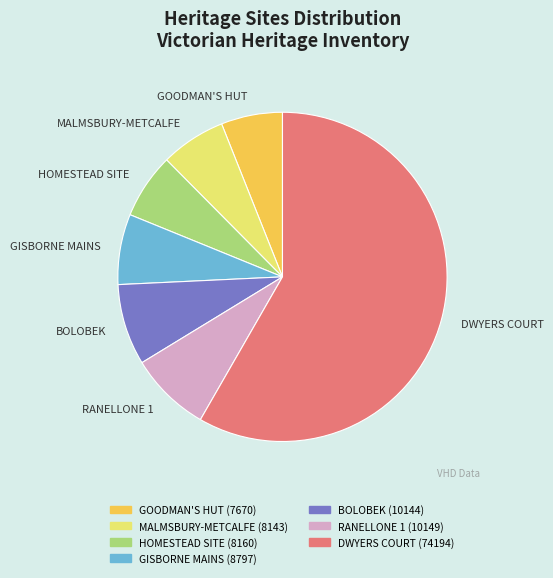

Count the number of slices in the pie.

7